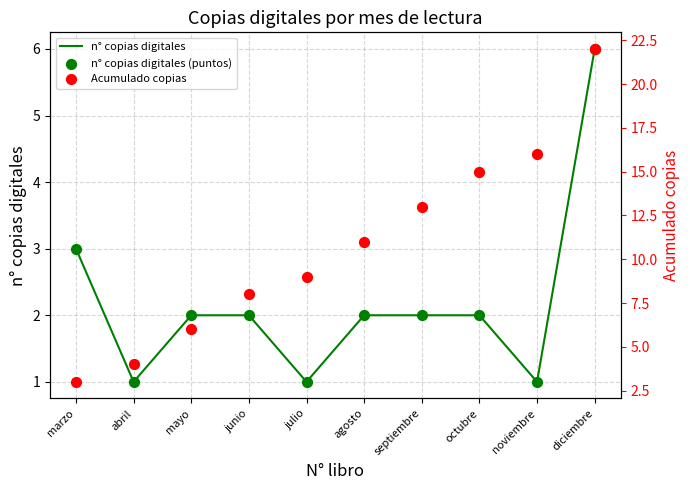

Which series contains the lowest Y value?

n° copias digitales